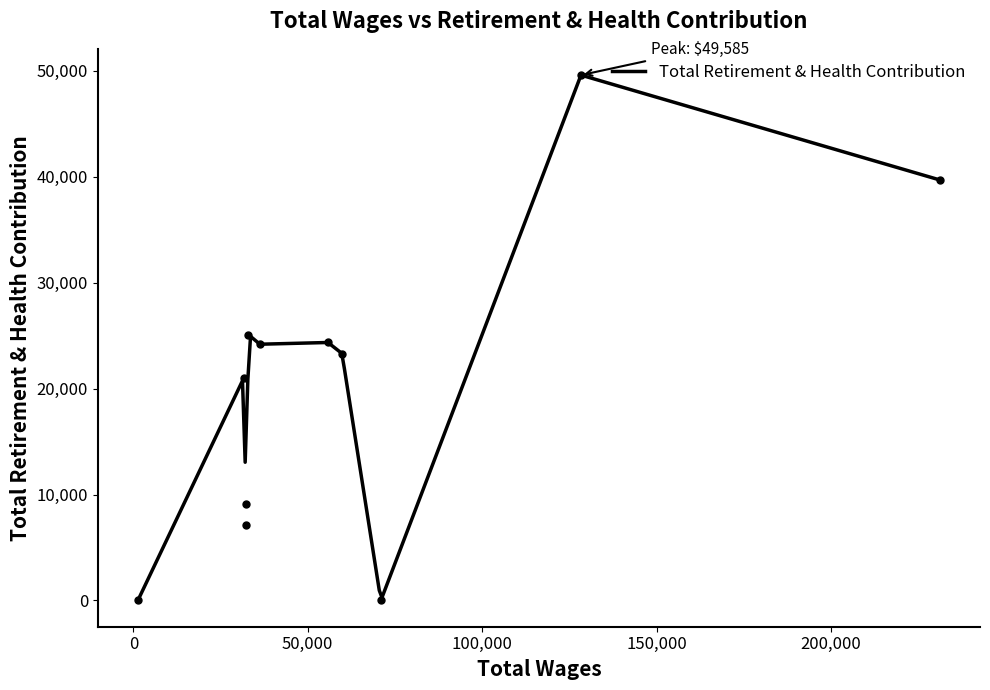

What is the change in value from 55807.0 to 32314.0?

-17207